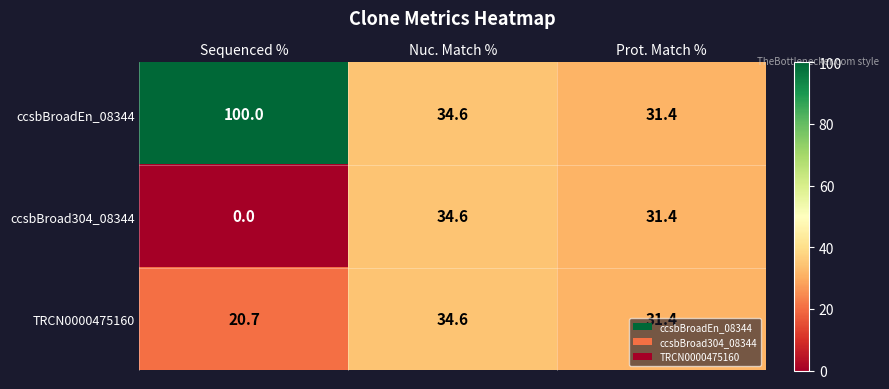

What is the sum of the ccsbBroad304_08344 values at Sequenced % and Prot. Match %?

31.4